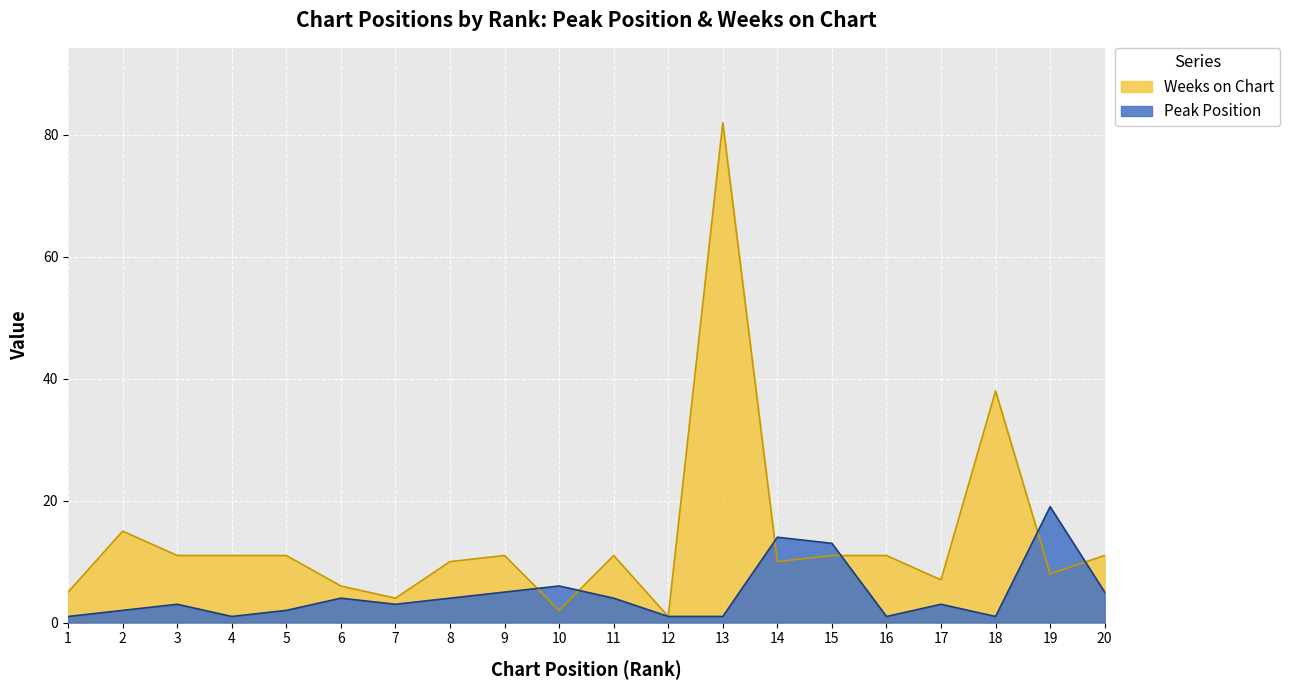

After their last crossing, which series has the higher values: Weeks on Chart or Peak Position?

Weeks on Chart